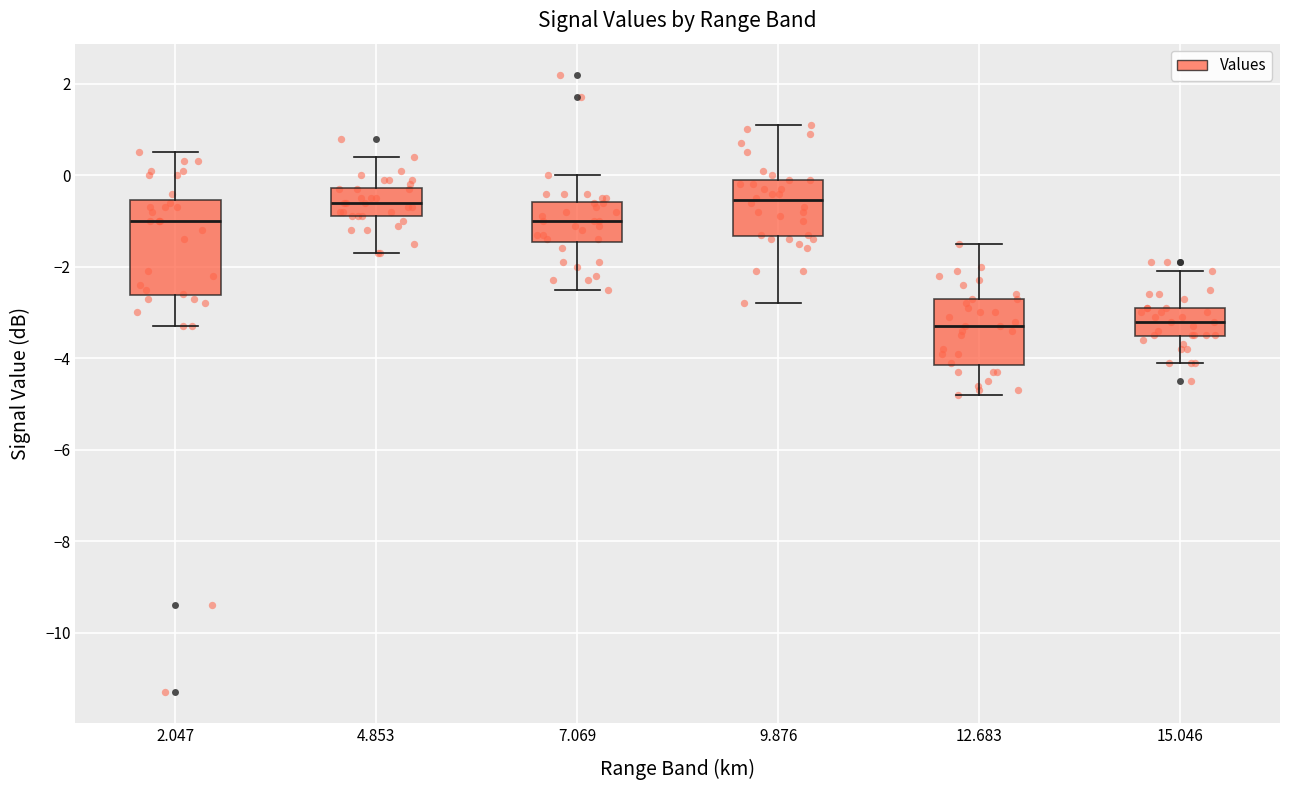

Reading left to right, transcribe this box plot: for each box, give where its median line is, the range the box spans, and where its two whiskers end, as read against the y-axis. The values are not printed on the chart, so give them approximately, as read against the axis.

2.047: median -1.0, box -2.6 to -0.6, whiskers -3.2 to 0.6
4.853: median -0.6, box -0.8 to -0.2, whiskers -1.6 to 0.4
7.069: median -1.0, box -1.4 to -0.6, whiskers -2.4 to 0.0
9.876: median -0.6, box -1.4 to 0.0, whiskers -2.8 to 1.2
12.683: median -3.2, box -4.2 to -2.6, whiskers -4.8 to -1.4
15.046: median -3.2, box -3.6 to -2.8, whiskers -4.0 to -2.0